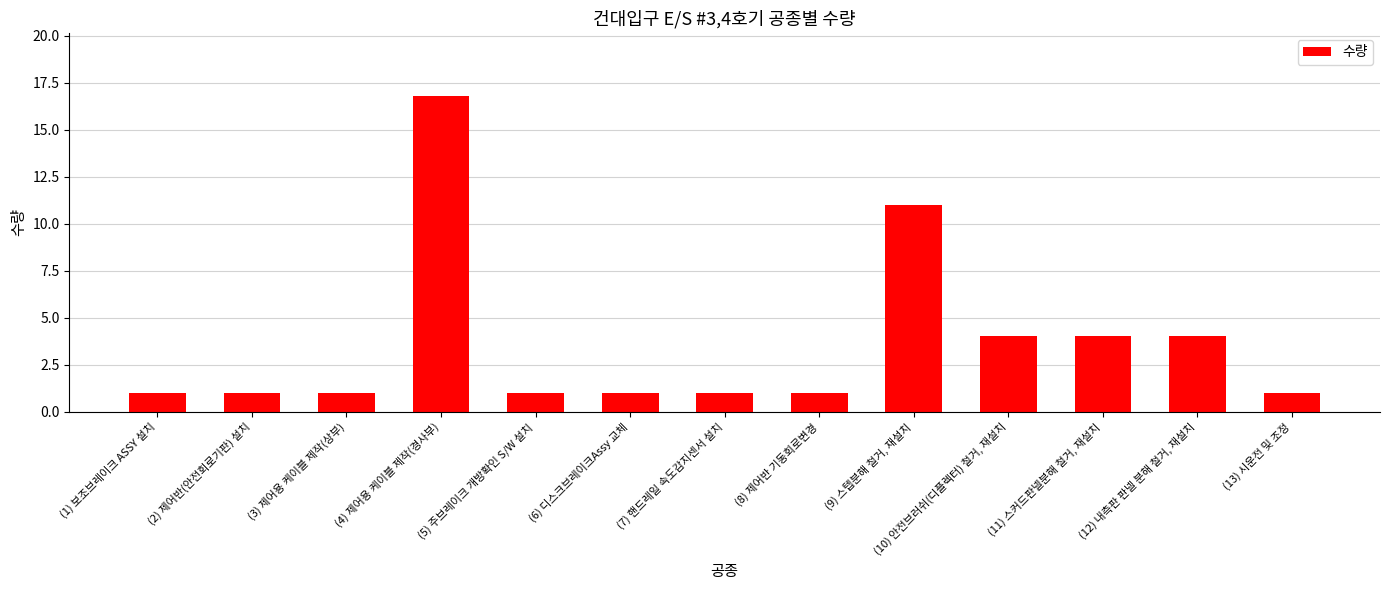

What is the greatest value displayed?

16.8